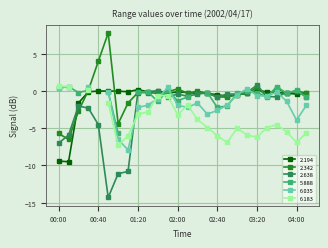

Which category has the lowest value across all series?

00:50